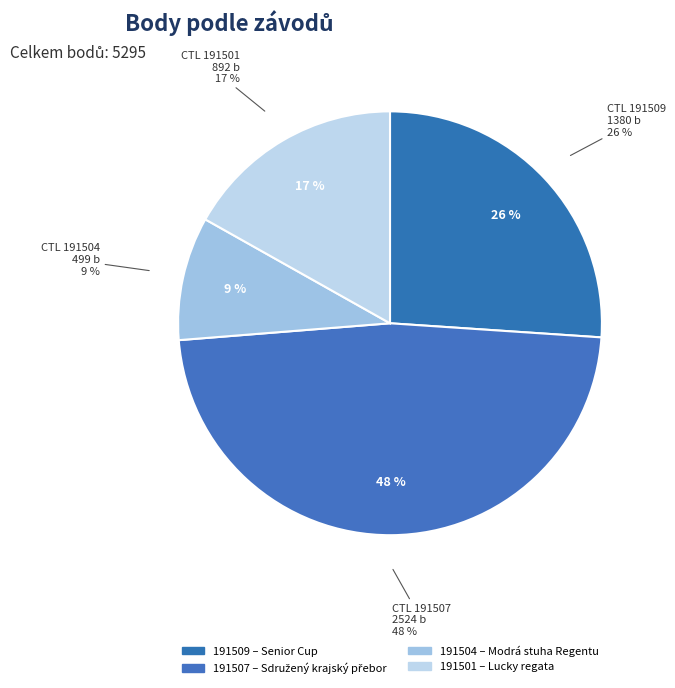

Which slice is the largest?

191507